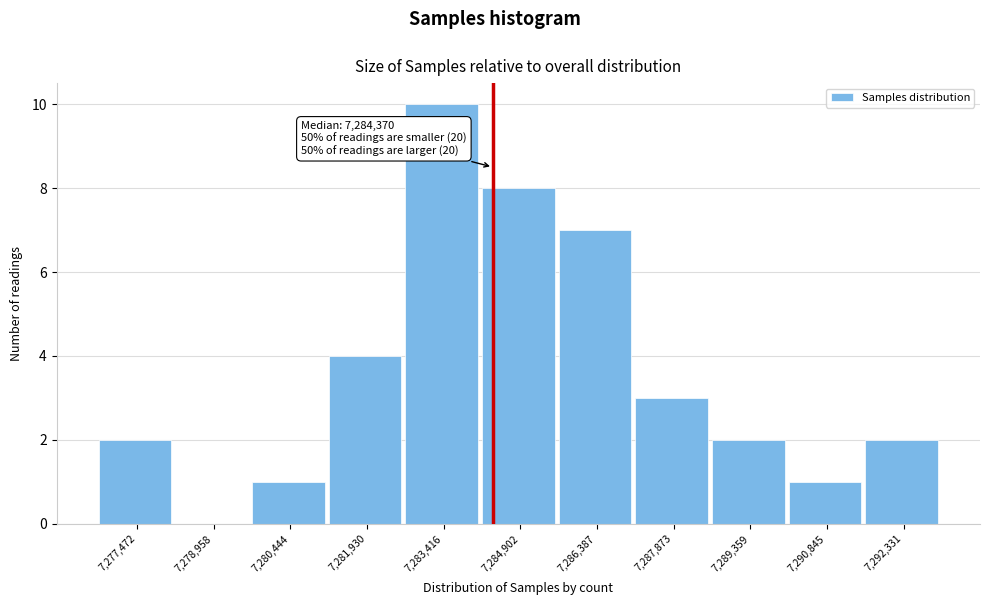

Over which range of the x-axis is the bar tallest?

7282600 to 7284200